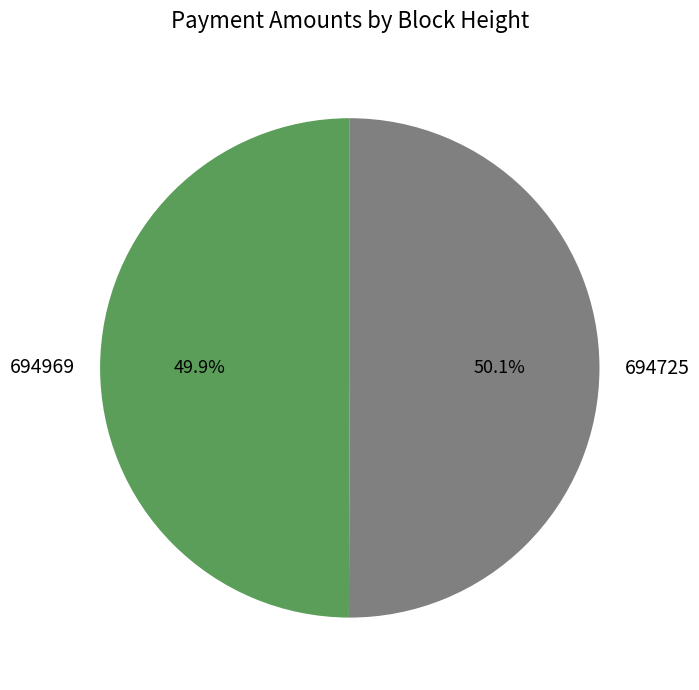

Is there a majority slice in this chart?

Yes